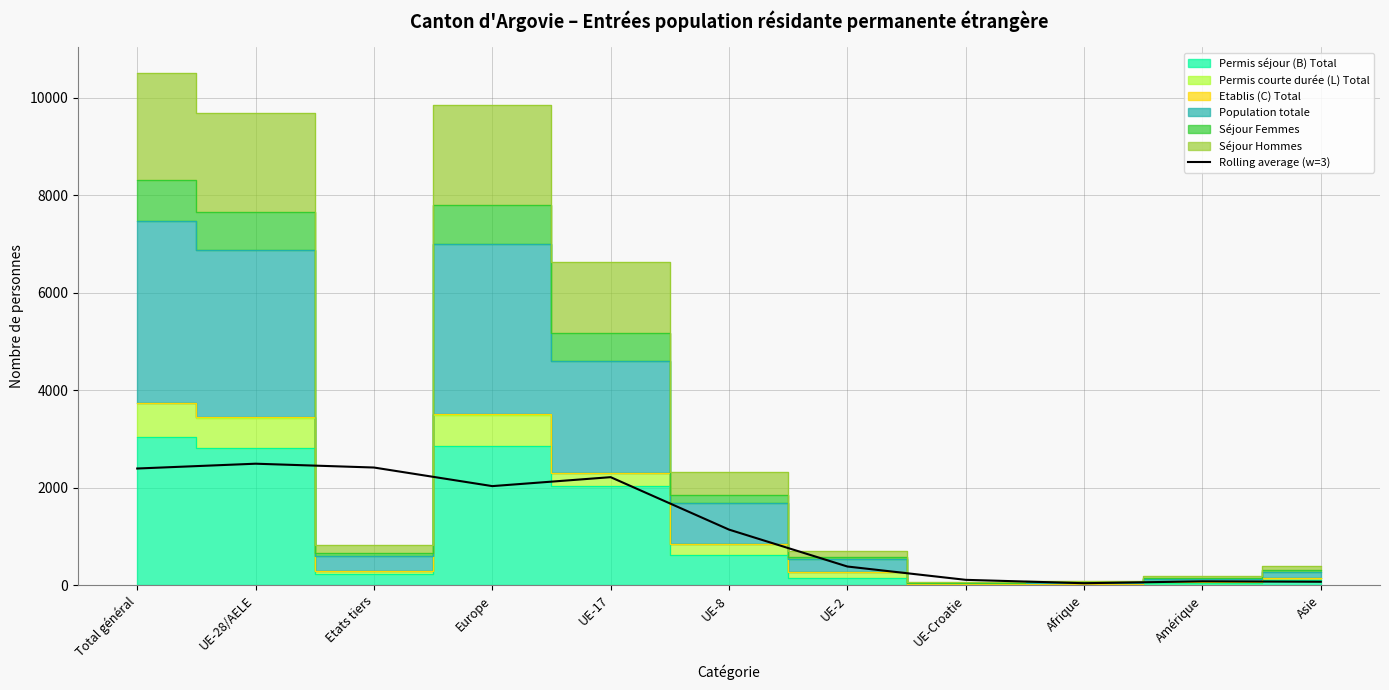

At which category does the chart reach its minimum across all series?

Afrique